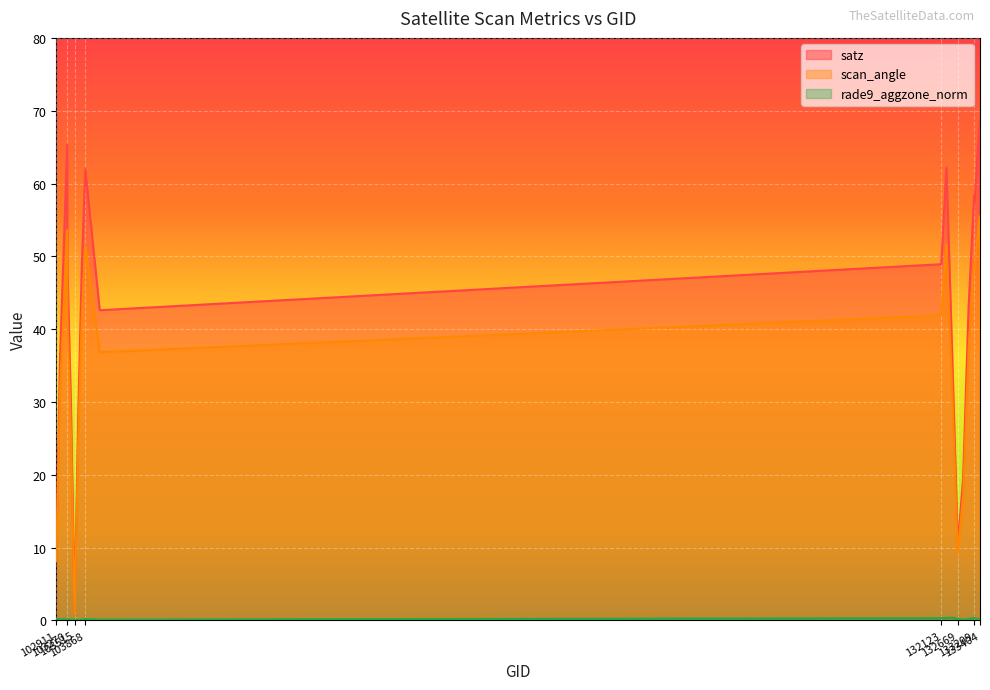

What is the sum of the scan_angle values at 103396 and 133223?

73.8